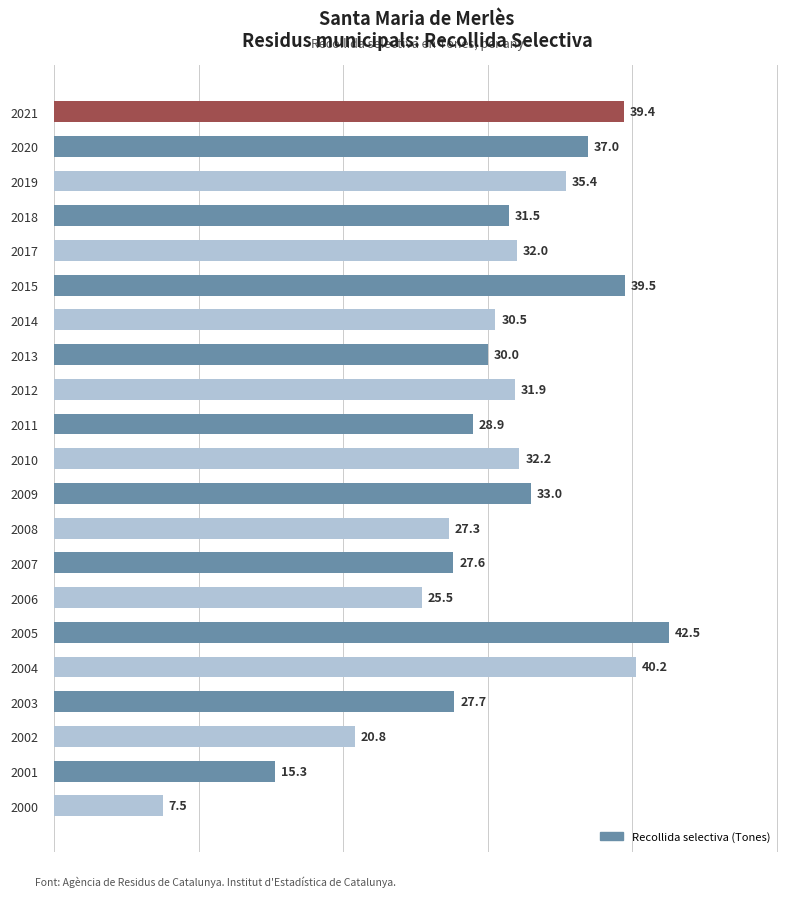

Rank the categories by value from lowest to highest.

2000, 2001, 2002, 2006, 2008, 2007, 2003, 2011, 2013, 2014, 2018, 2012, 2017, 2010, 2009, 2019, 2020, 2021, 2015, 2004, 2005